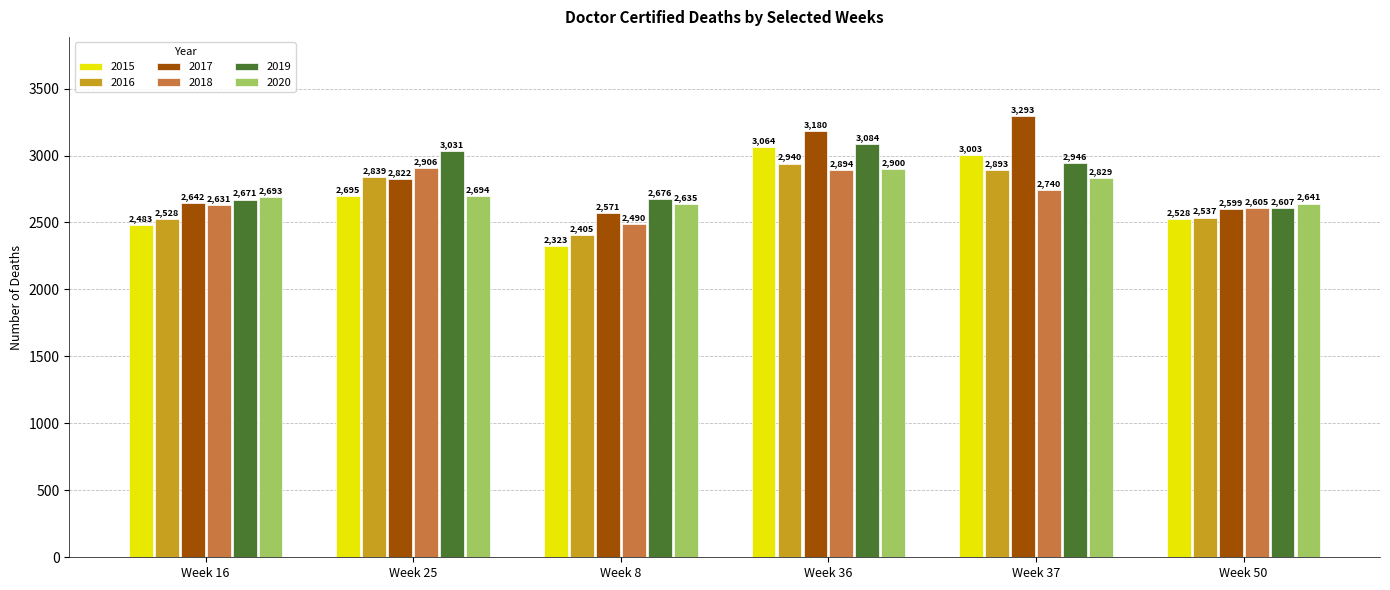

How many bars are there in each group?

6